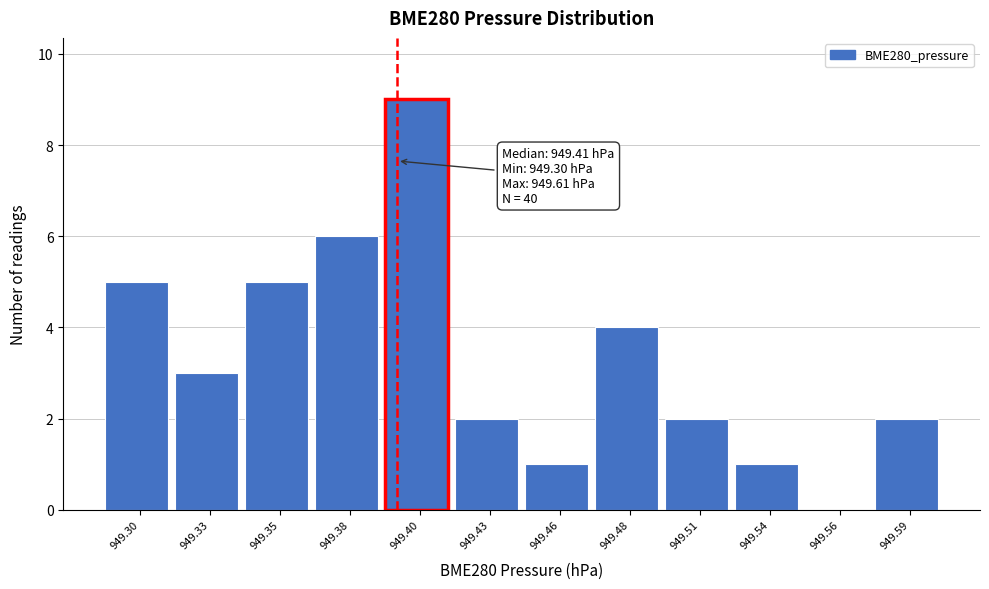

Reading left to right, extract all data points from this chart.

949.30=5	949.33=3	949.35=5	949.38=6	949.40=9	949.43=2	949.46=1	949.48=4	949.51=2	949.54=1	949.56=0	949.59=2